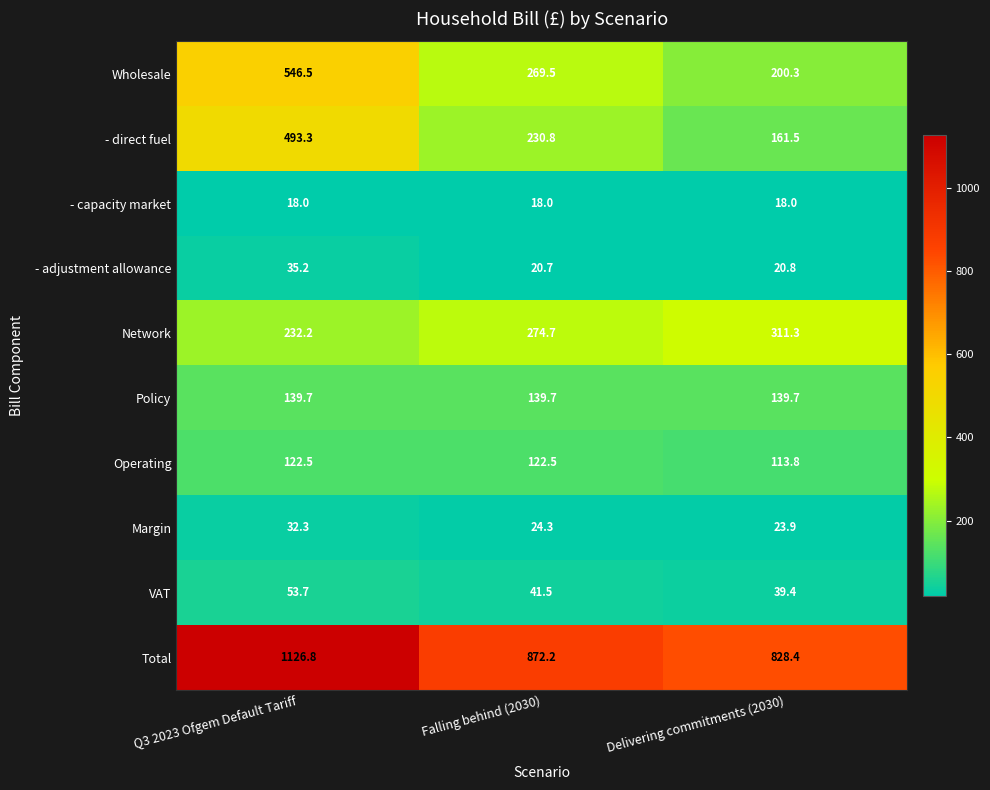

What is the average value of the Policy series?

139.7